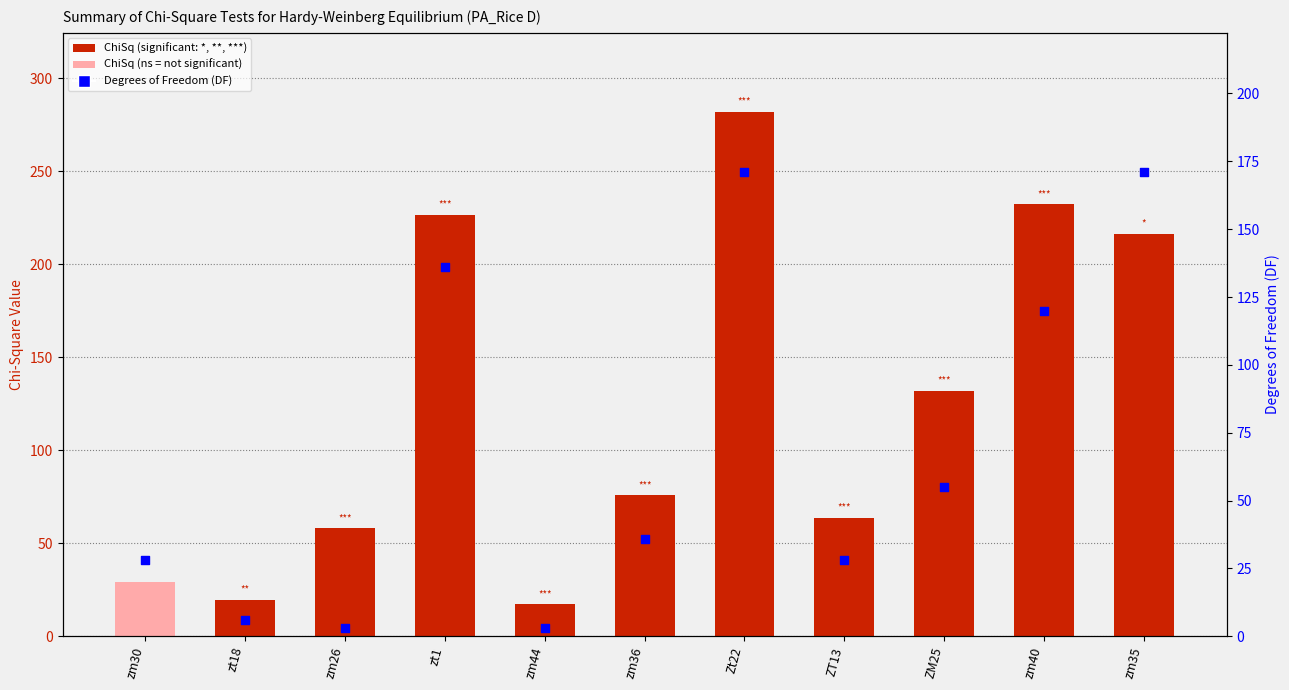

Which series has the largest Y range (max minus min)?

ChiSq